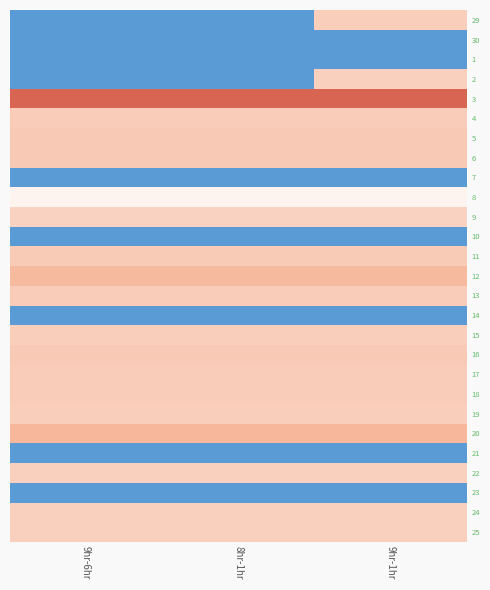

List the series in order of their peak value, lowest first.

30, 1, 7, 10, 14, 21, 23, 8, 9, 25, 2, 22, 24, 15, 19, 29, 4, 13, 17, 18, 11, 5, 6, 16, 12, 20, 3